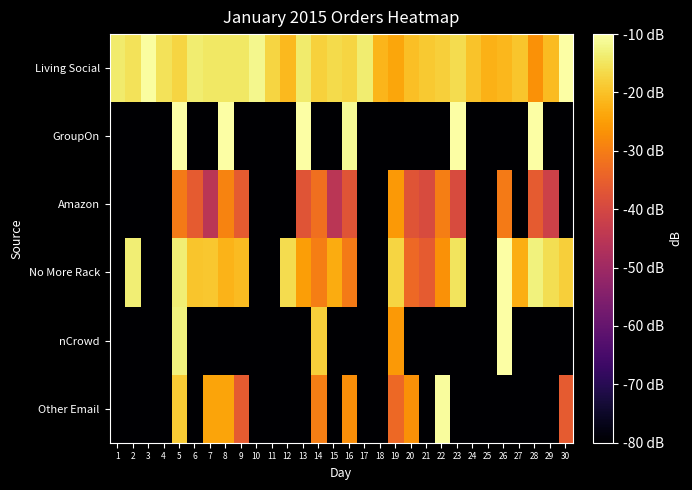

Which series has the largest total across all categories?

Living Social